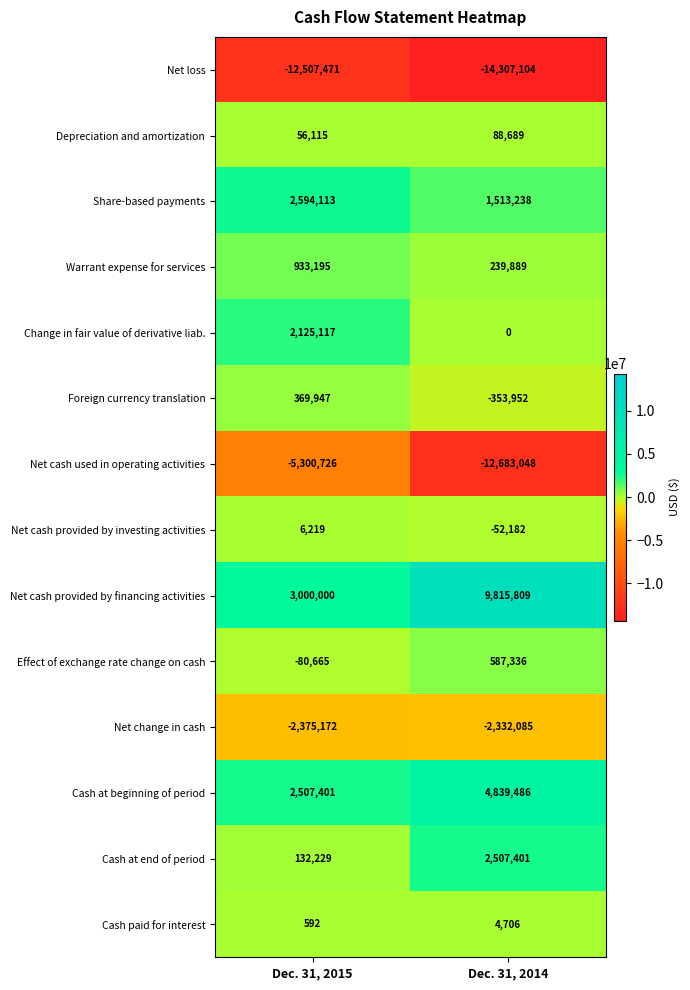

At Dec. 31, 2014, list the series in order from largest to smallest.

Net cash provided by financing activities, Cash at beginning of period, Cash at end of period, Share-based payments, Effect of exchange rate change on cash, Warrant expense for services, Depreciation and amortization, Cash paid for interest, Change in fair value of derivative liab., Net cash provided by investing activities, Foreign currency translation, Net change in cash, Net cash used in operating activities, Net loss